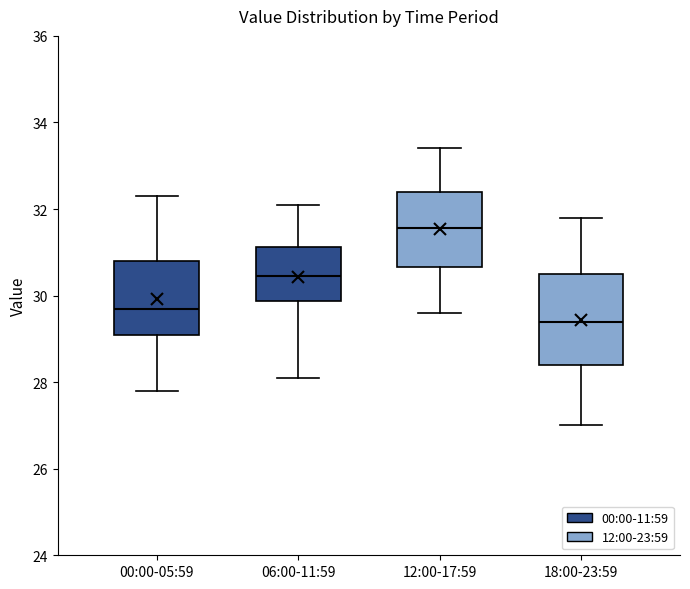

Comparing the boxes themselves (not the whiskers), which one is the tallest?

18:00-23:59